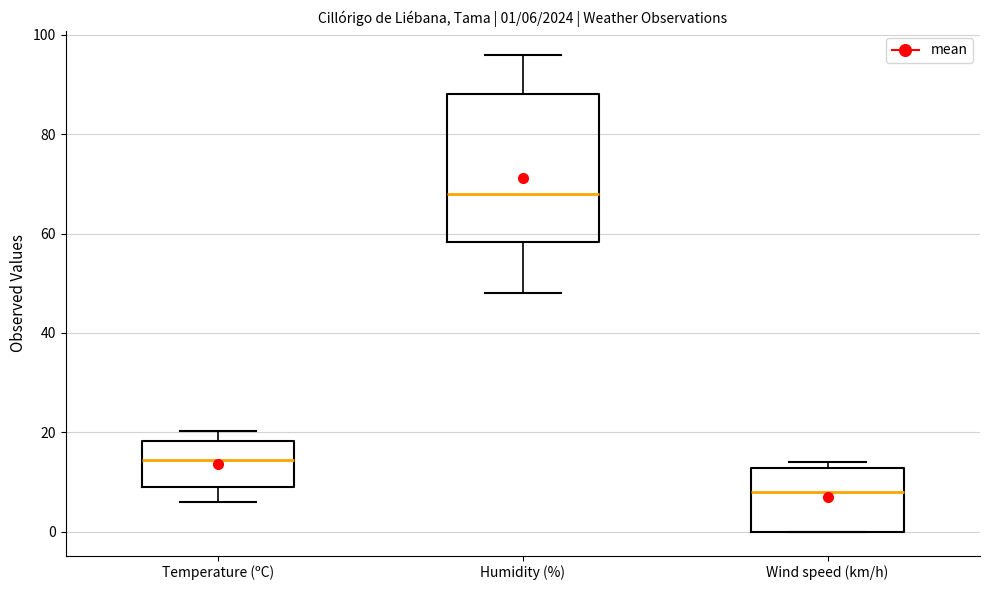

Comparing the boxes themselves (not the whiskers), which one is the tallest?

Humidity (%)